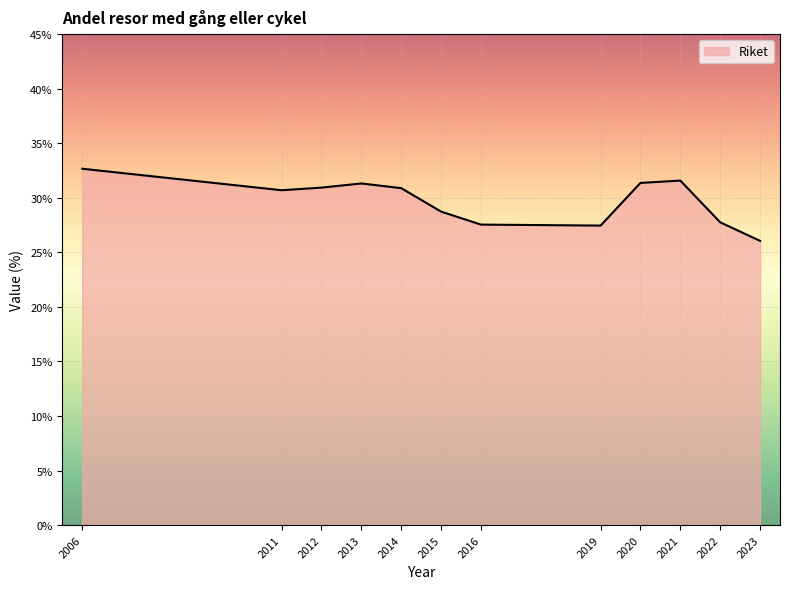

What is the difference between the maximum and minimum values?

6.6